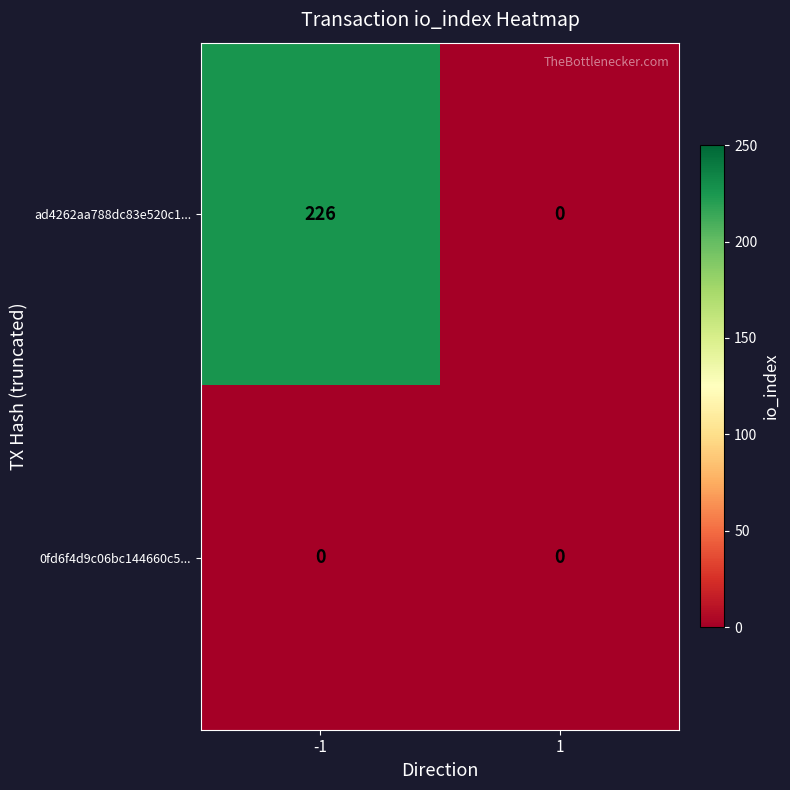

What is the greatest value displayed?

226